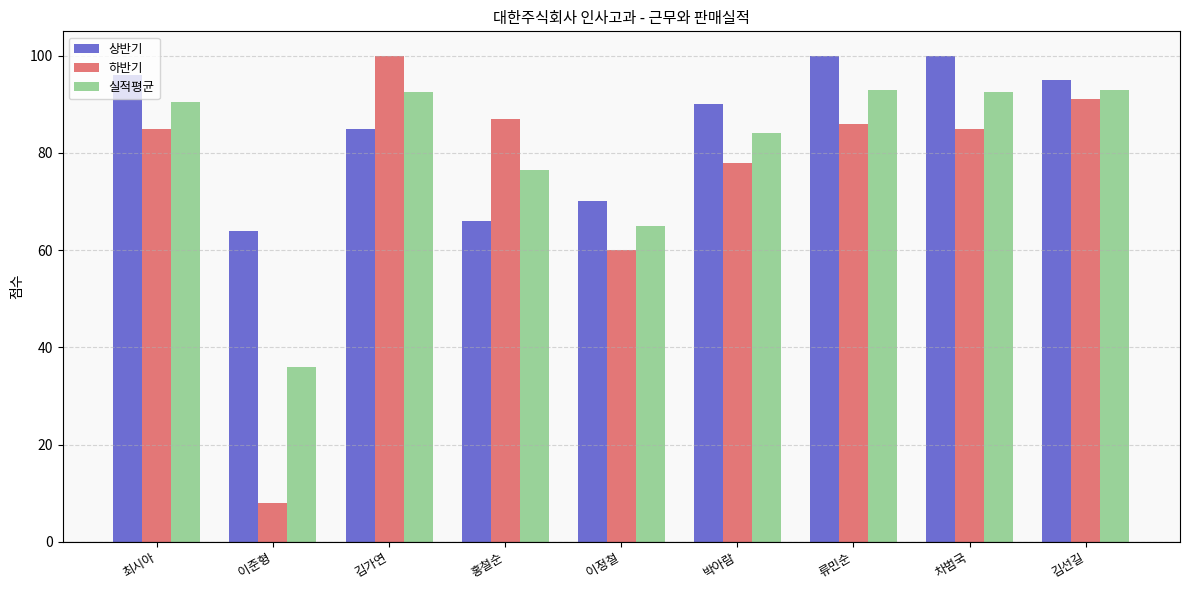

What is the sum of all 하반기 values?

680.0